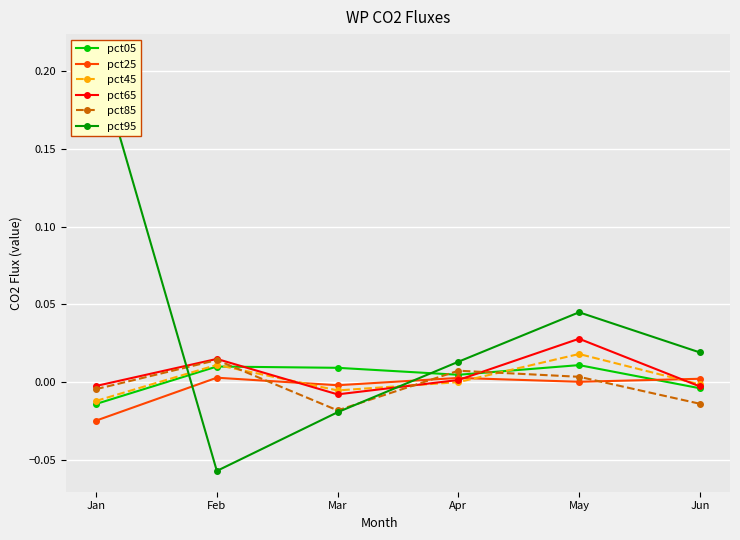

Between which two adjacent categories do pct45 and pct65 first intersect?

Feb and Mar